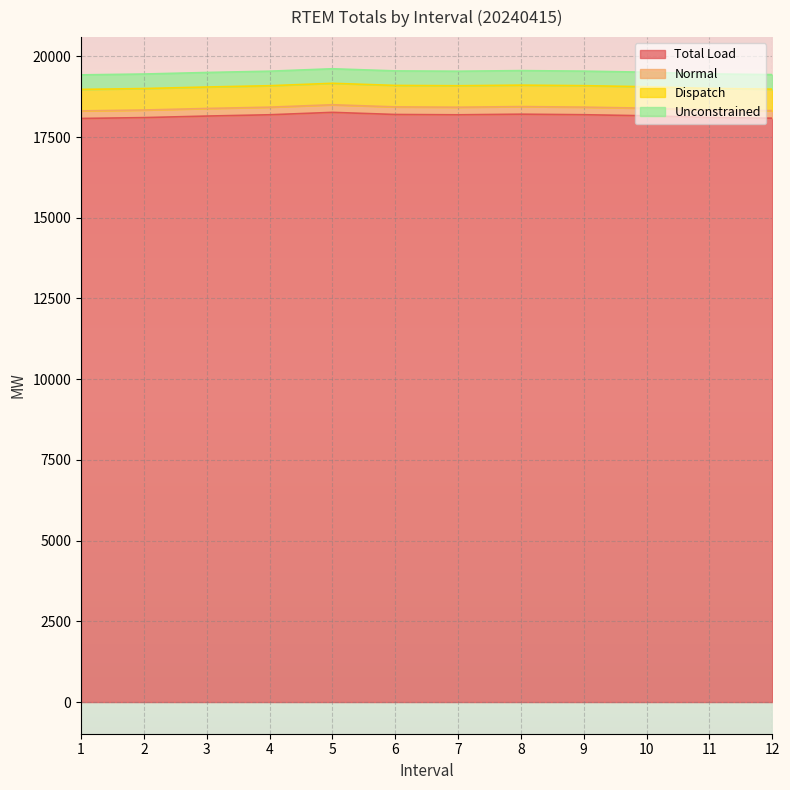

Read the Total Load value at 12.

18083.0